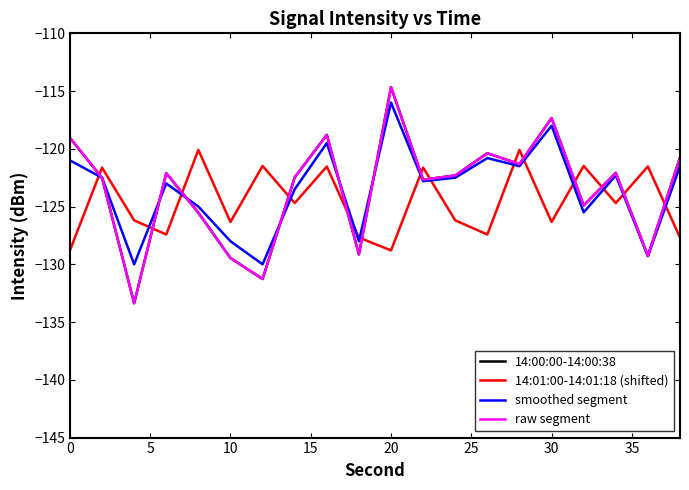

Does the chart display data point markers on the line(s)?

No